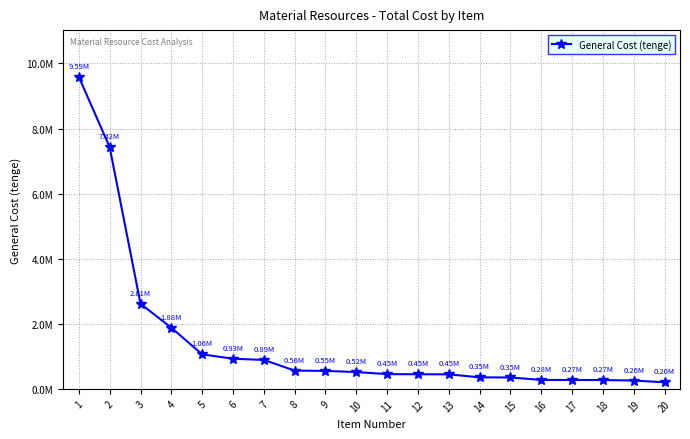

True or false: the data shows 1100937.3 at 4.

False